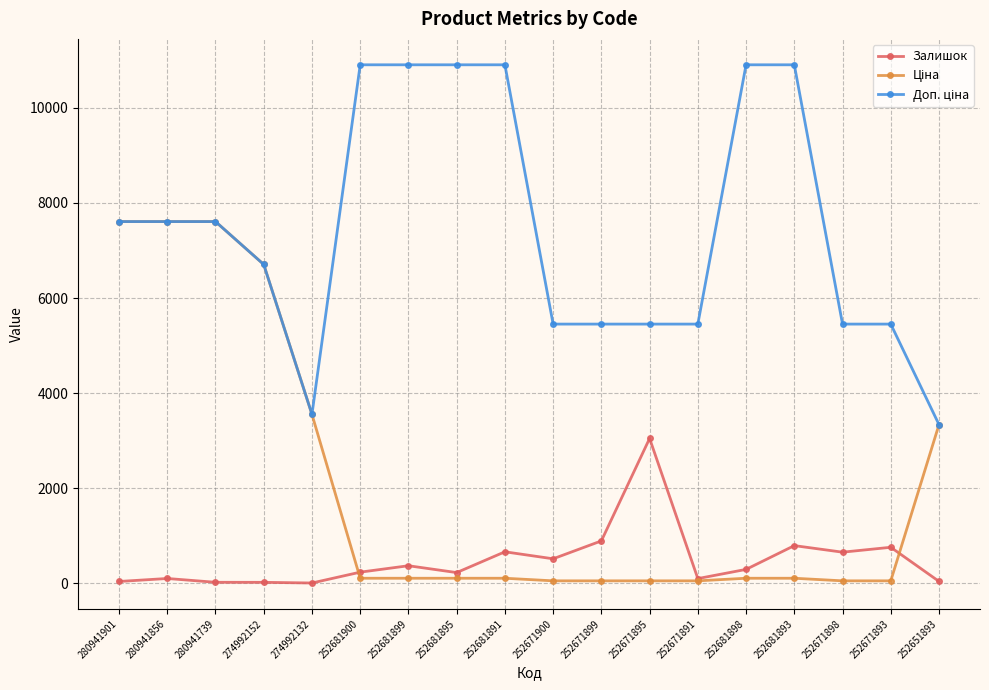

Which category has the highest value in the Залишок series?

252671895